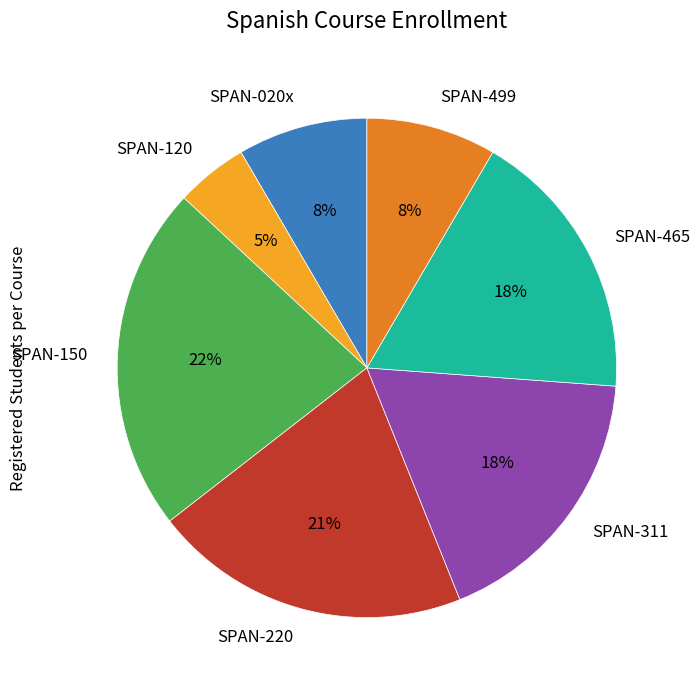

The SPAN-465 slice represents 8% of the pie. True or false?

False